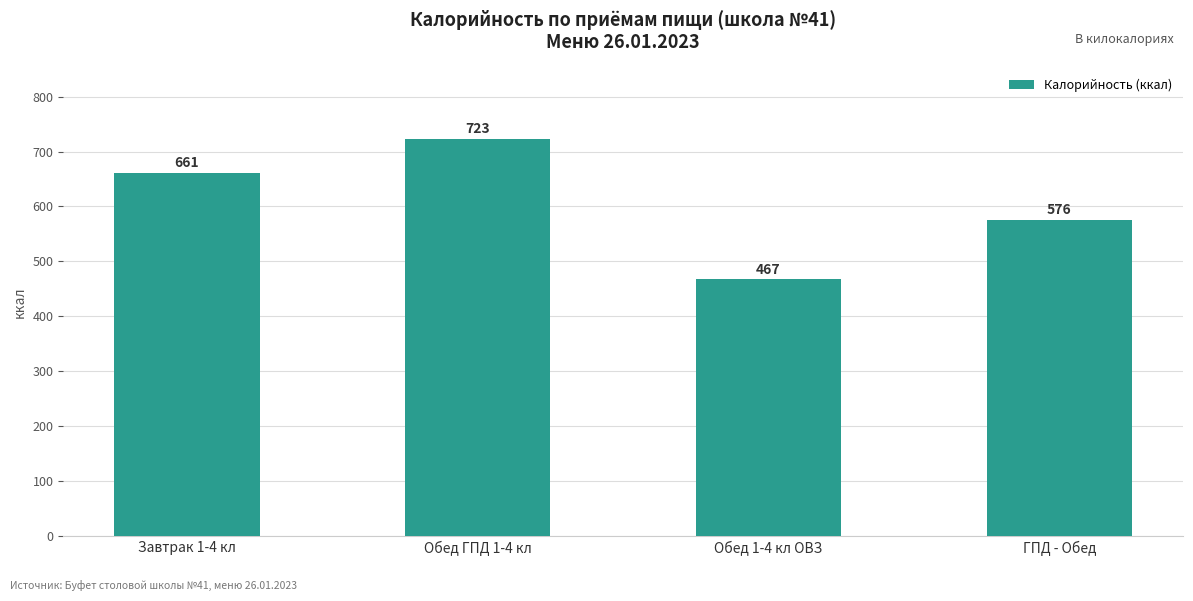

How many distinct data groups are displayed?

1